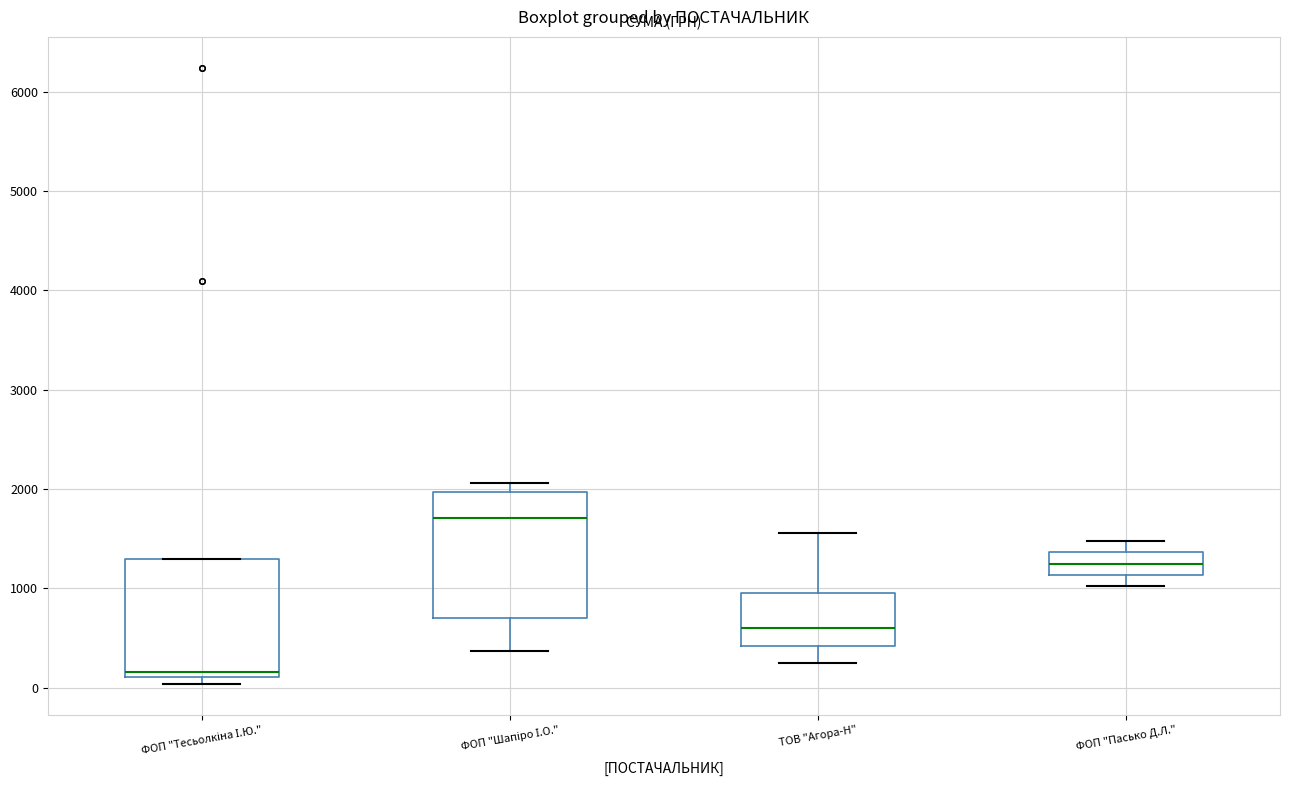

Reading left to right, transcribe this box plot: for each box, give where its median line is, the range the box spans, and where its two whiskers end, as read against the y-axis. The values are not printed on the chart, so give them approximately, as read against the axis.

ФОП "Тесьолкіна І.Ю.": median 200, box 100 to 1300, whiskers 0 to 1300
ФОП "Шапіро І.О.": median 1700, box 700 to 2000, whiskers 400 to 2100
ТОВ "Агора-Н": median 600, box 400 to 1000, whiskers 200 to 1600
ФОП "Пасько Д.Л.": median 1200, box 1100 to 1400, whiskers 1000 to 1500